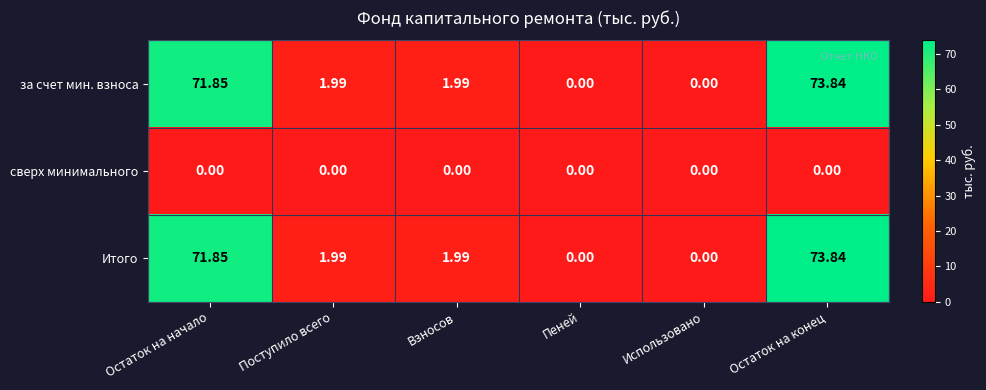

At which label does за счет мин. взноса first exceed 1?

Остаток на начало